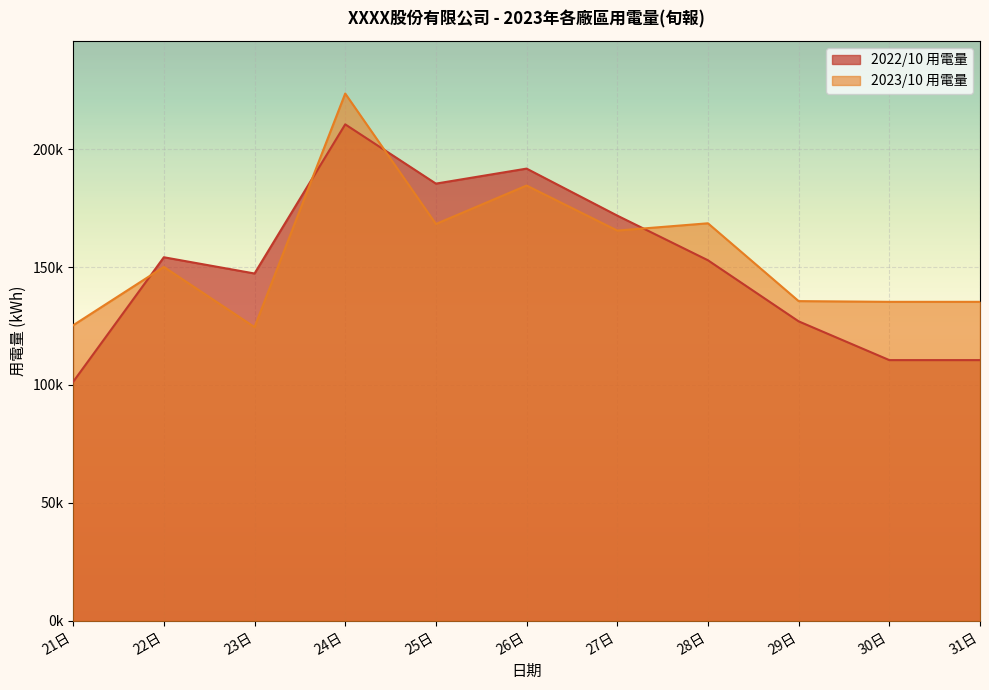

True or false: 2023/10 用電量 has more than 2 points higher than both neighbors.

True